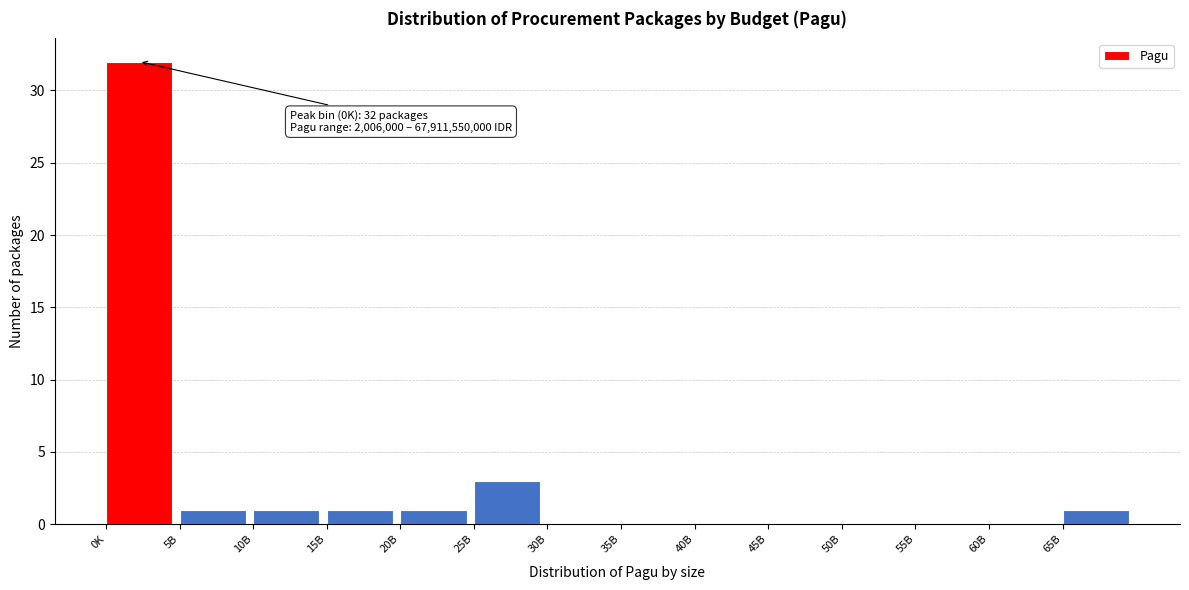

Reading right to left, transcribe all the data shown in this chart.

65B=1	60B=0	55B=0	50B=0	45B=0	40B=0	35B=0	30B=0	25B=3	20B=1	15B=1	10B=1	5B=1	0K=32